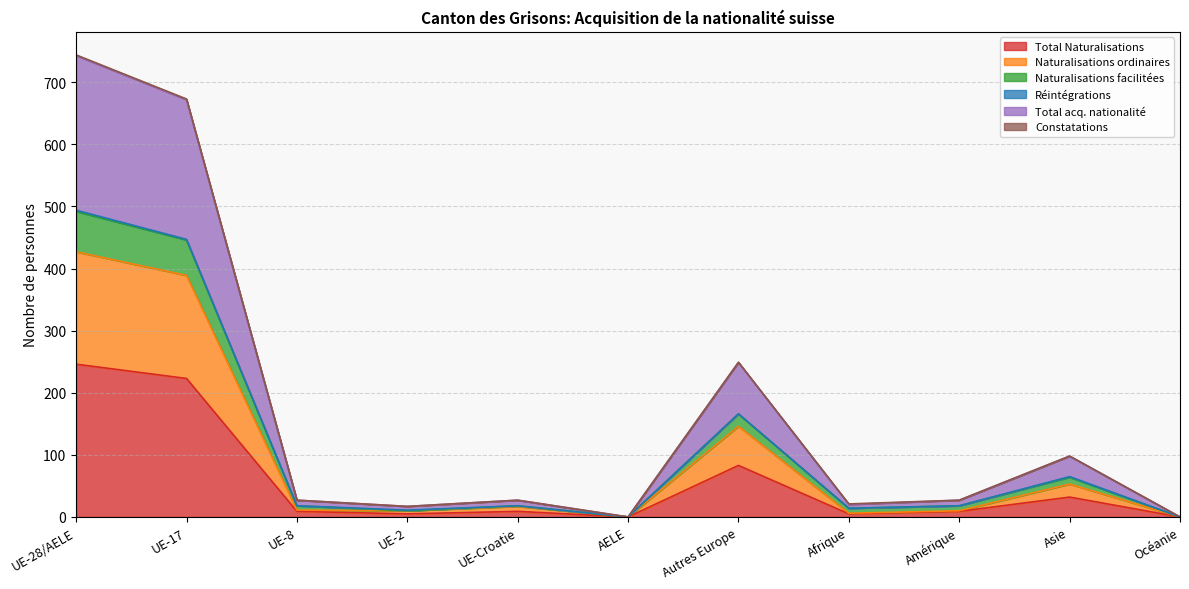

At which category does the chart reach its peak across all series?

UE-28/AELE